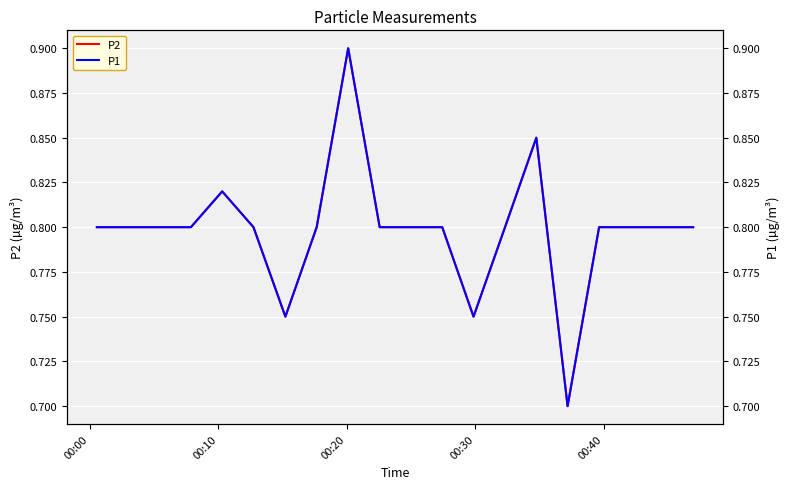

What is the minimum value shown in the chart?

0.7